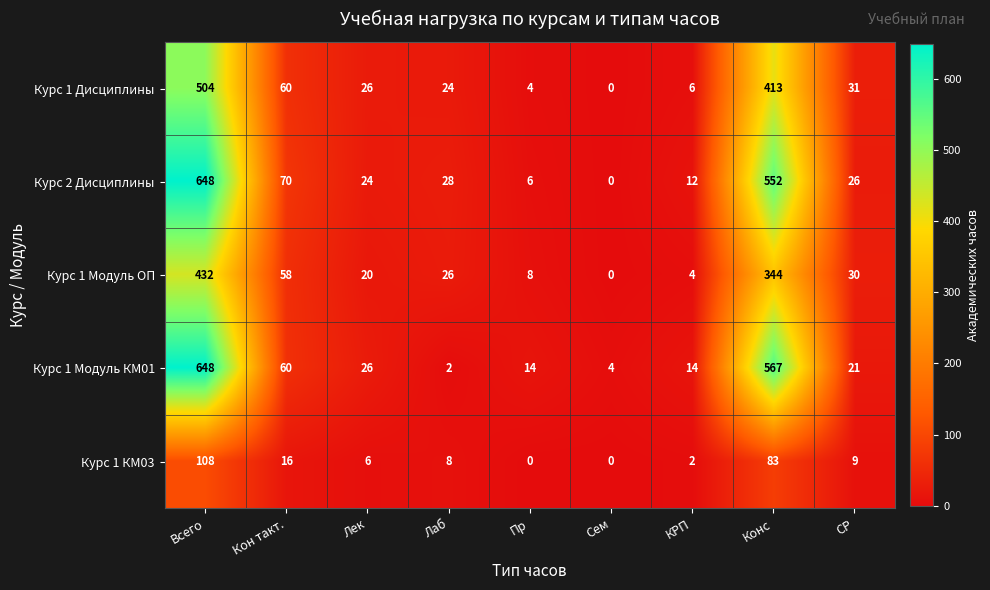

At Конс, list the series in order from smallest to largest.

Курс 1 КМ03, Курс 1 Модуль ОП, Курс 1 Дисциплины, Курс 2 Дисциплины, Курс 1 Модуль КМ01